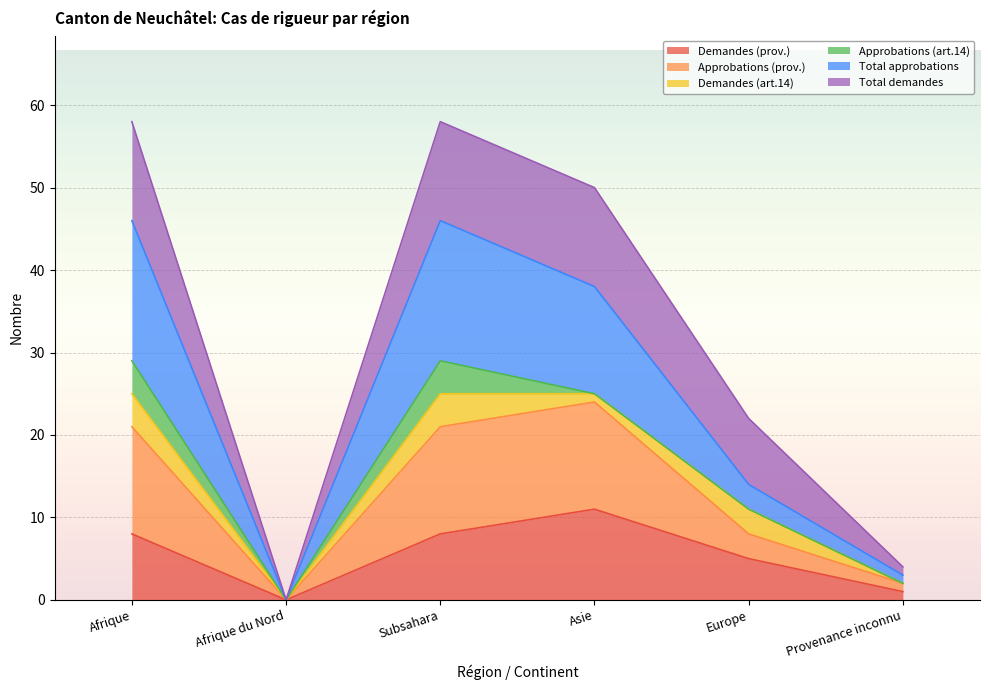

List the labels in order of Total demandes value, smallest first.

Afrique du Nord, Provenance inconnu, Europe, Afrique, Subsahara, Asie